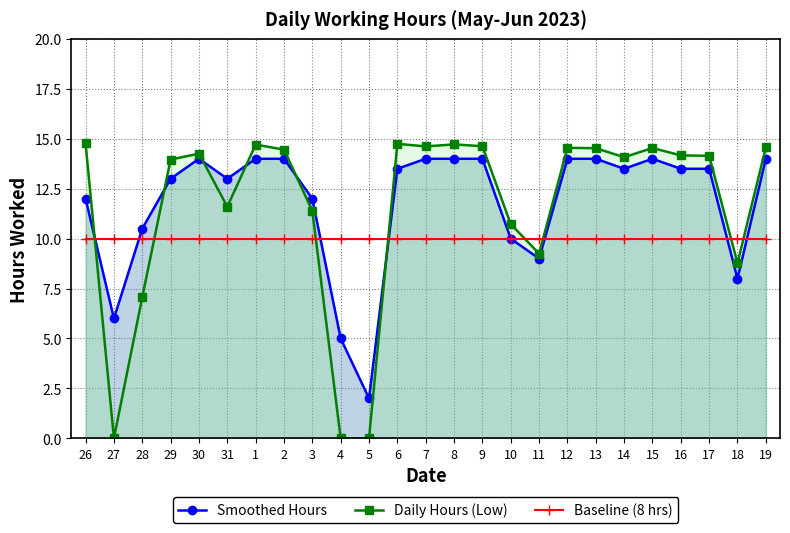

At which label is Baseline (8 hrs) closest to 10?

26